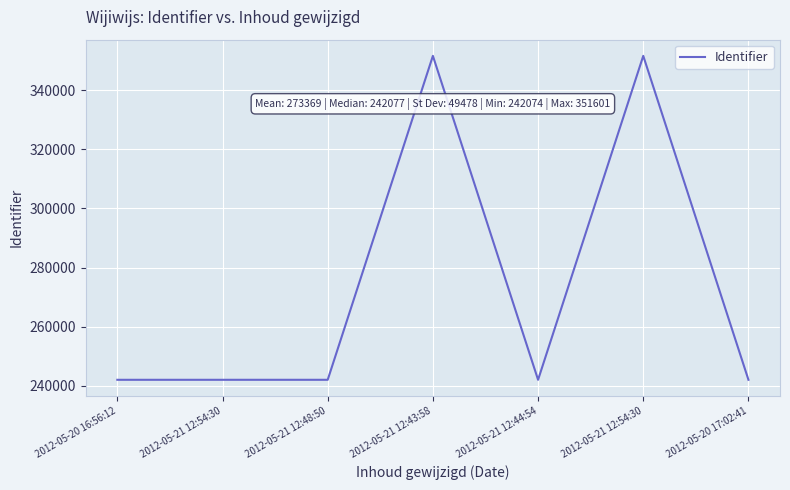

How many series are shown in this chart?

1